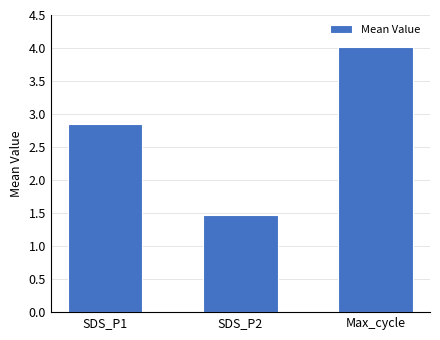

At which label does the data first exceed 2?

SDS_P1